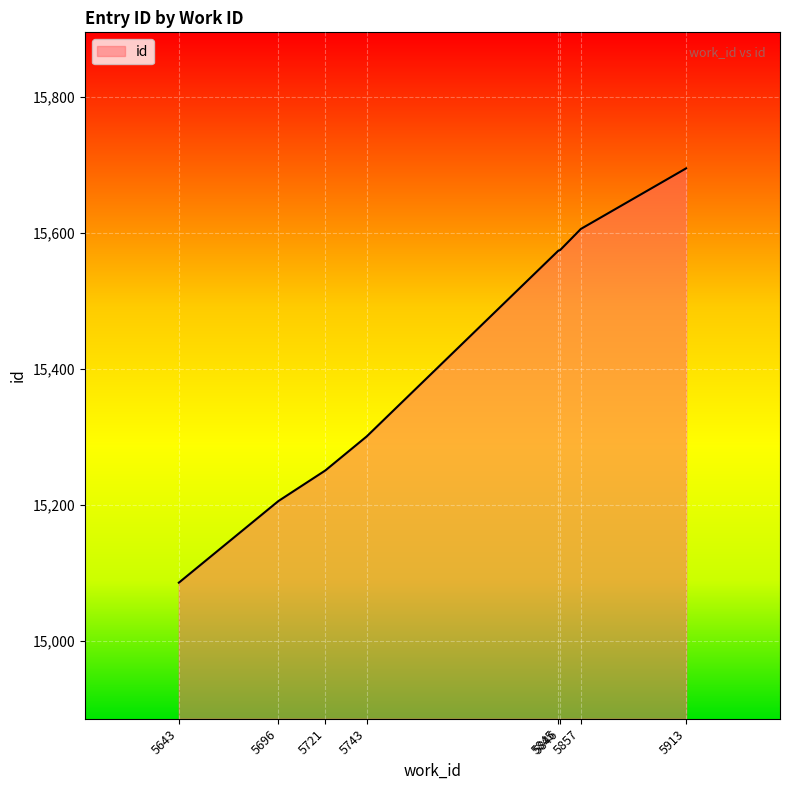

How many lines are shown in the chart?

1